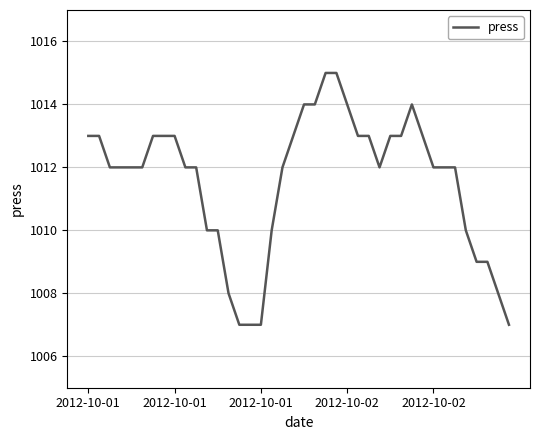

What is the maximum value shown in the chart?

1015